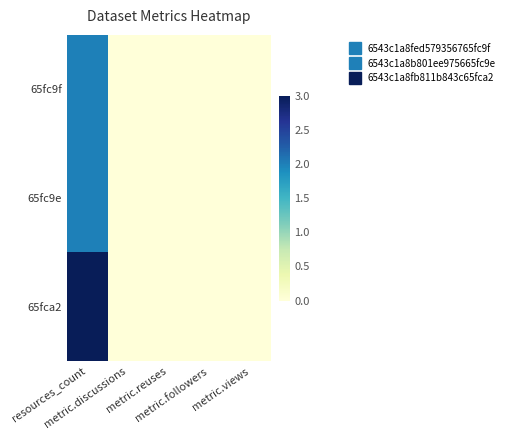

Between metric.reuses and metric.views, which is larger?

metric.reuses